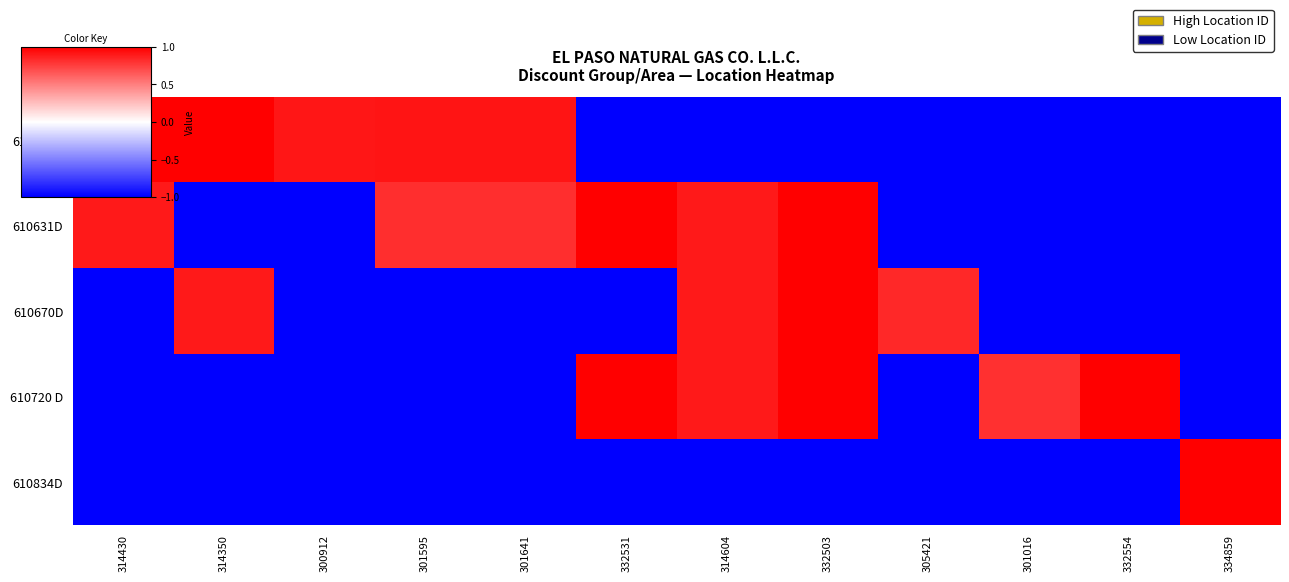

Which has a higher value, 314350 or 332503?

314350